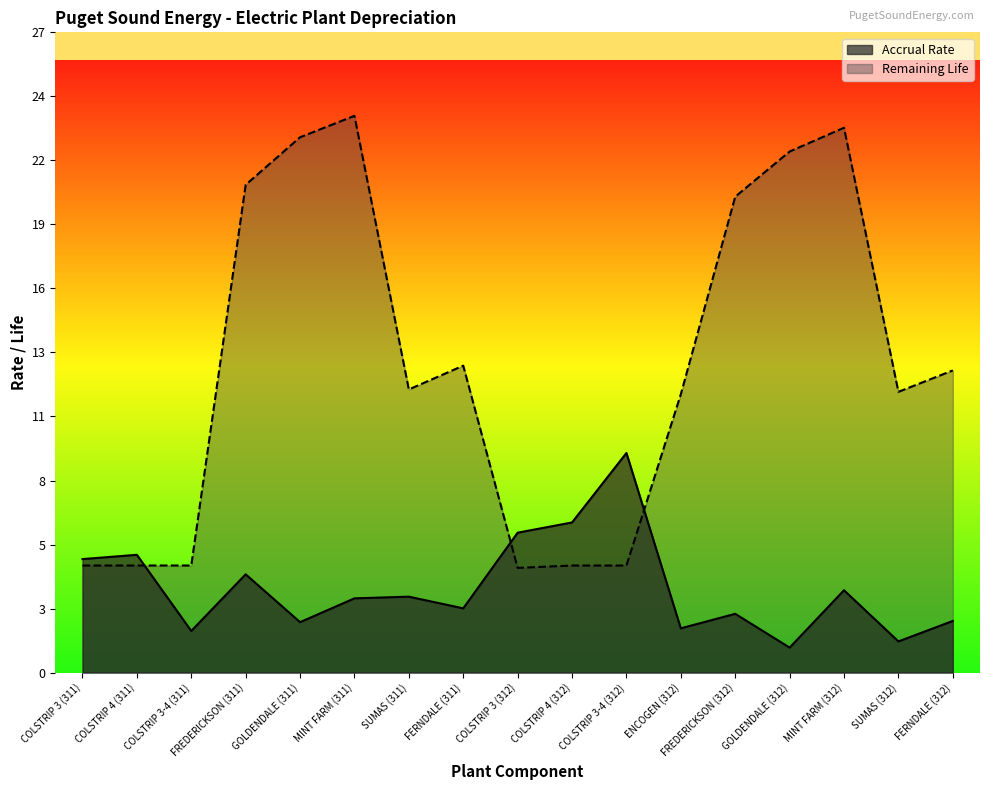

At which category does Accrual Rate reach its first local peak?

COLSTRIP 4 (311)